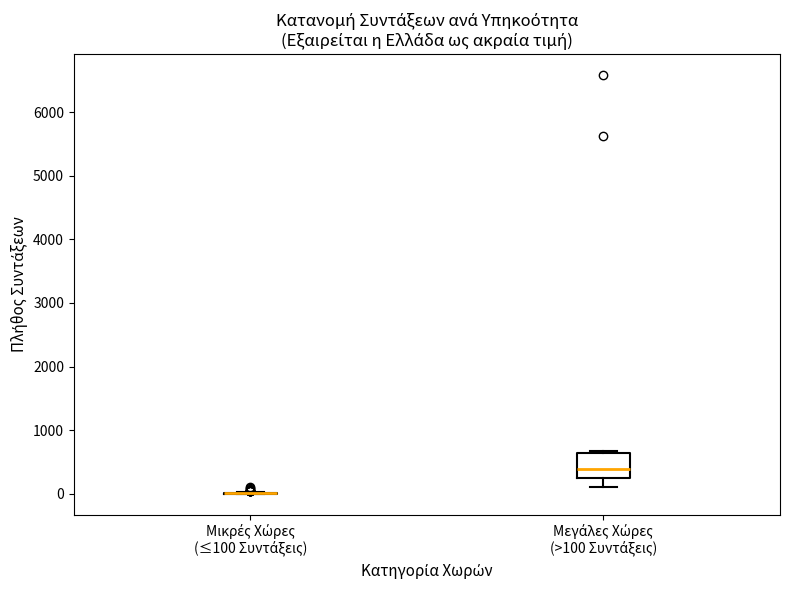

Where does the lower whisker of the box for Μεγάλες Χώρες (>100 Συντάξεις) end on the y-axis? The values are not printed on the chart, so give them approximately, as read against the axis.

100